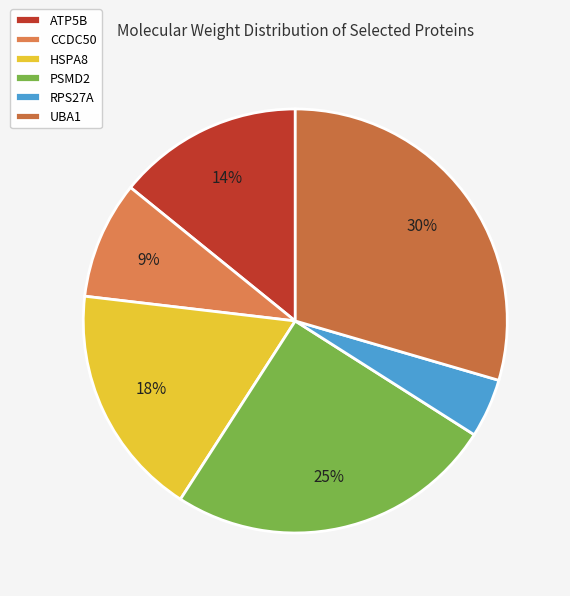

Count the number of slices in the pie.

6